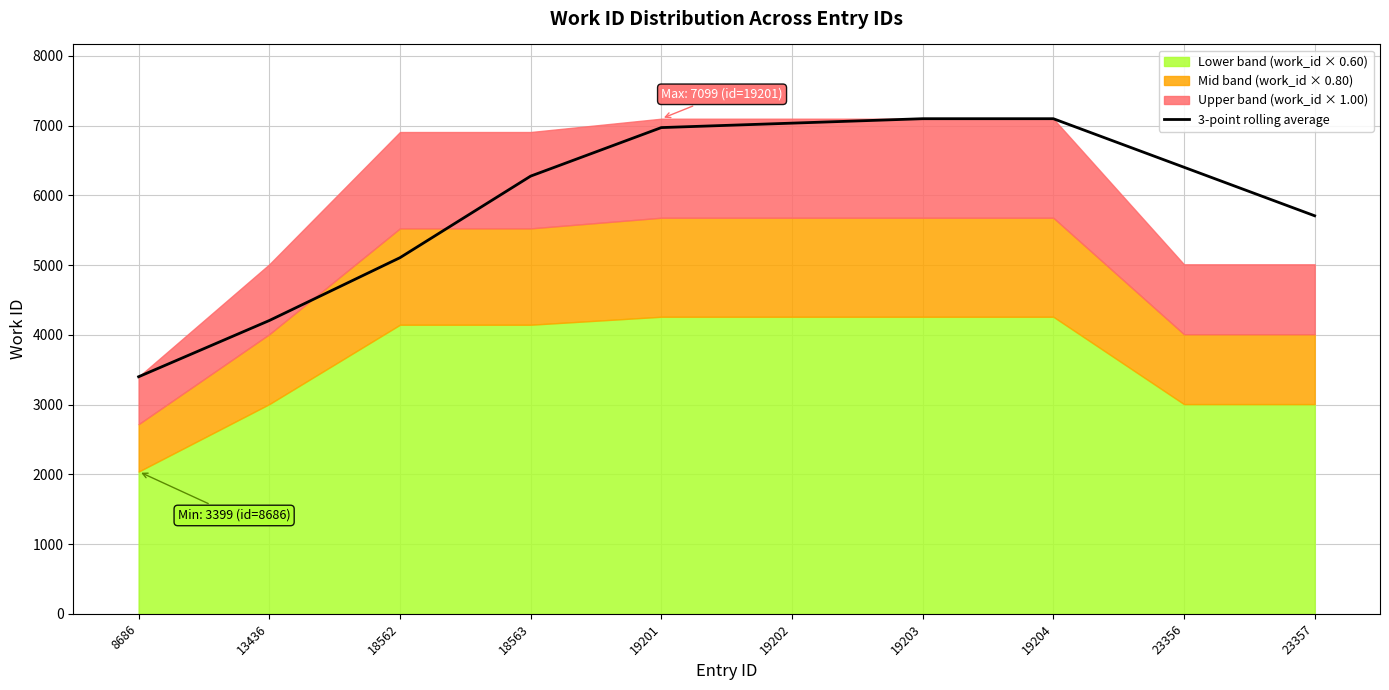

The value at 18563 is 6275.7. True or false?

True